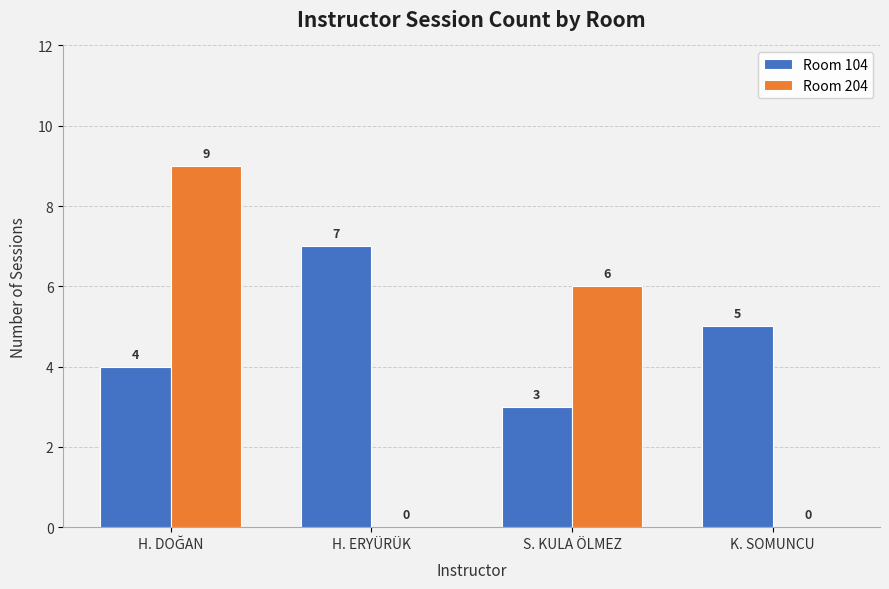

How many positive values does the Room 204 series have?

2